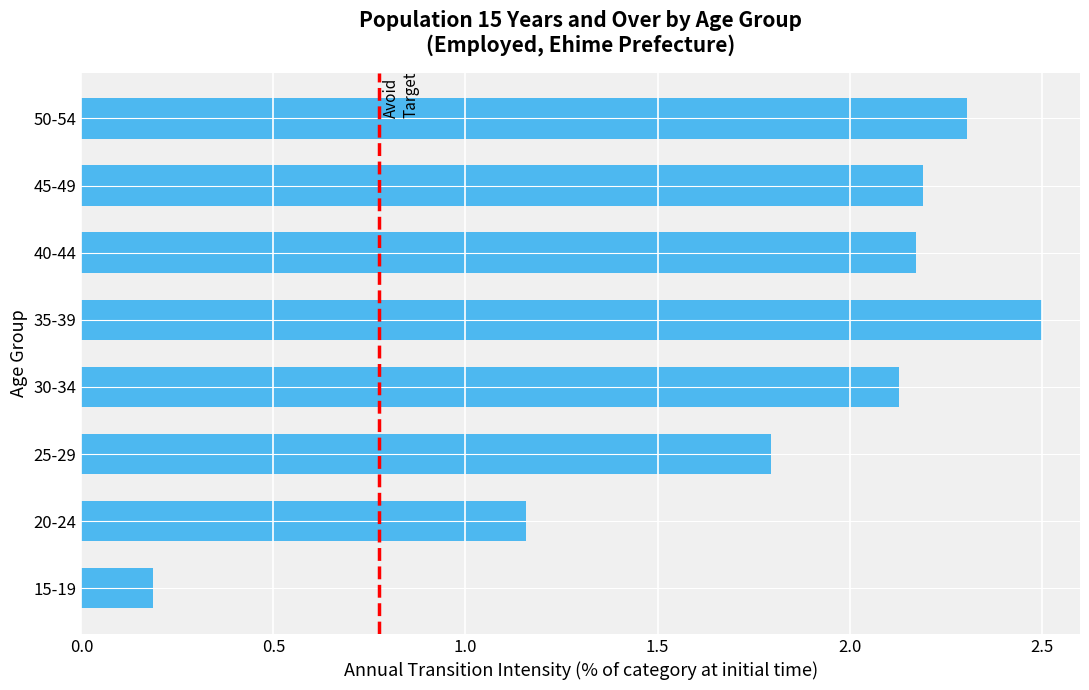

What is the change in value from 35-39 to 45-49?

-0.3